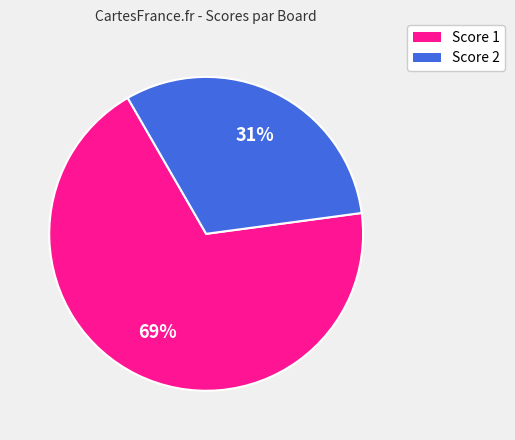

To the nearest percent, what is the average slice percentage?

50%